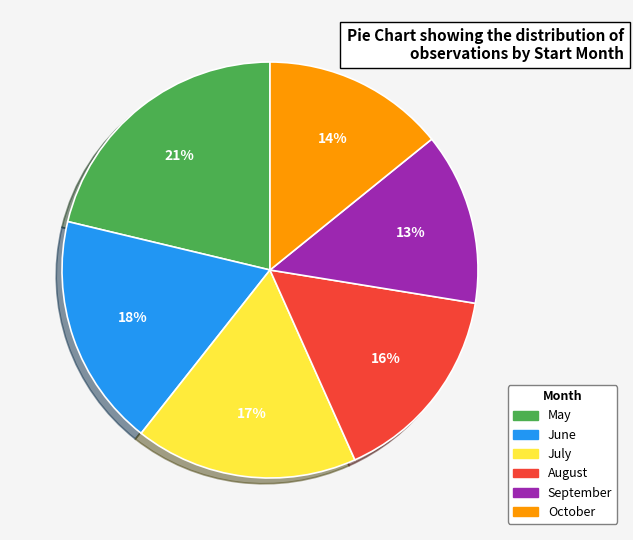

To the nearest percent, what is the difference between the August and June slice percentages?

2%